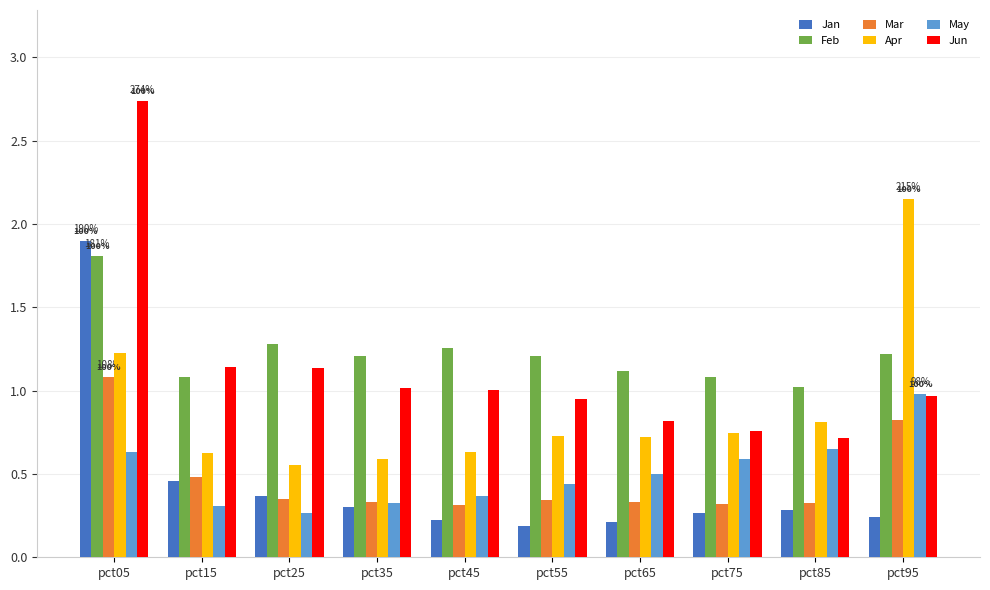

At how many categories does at least one series exceed 1?

10